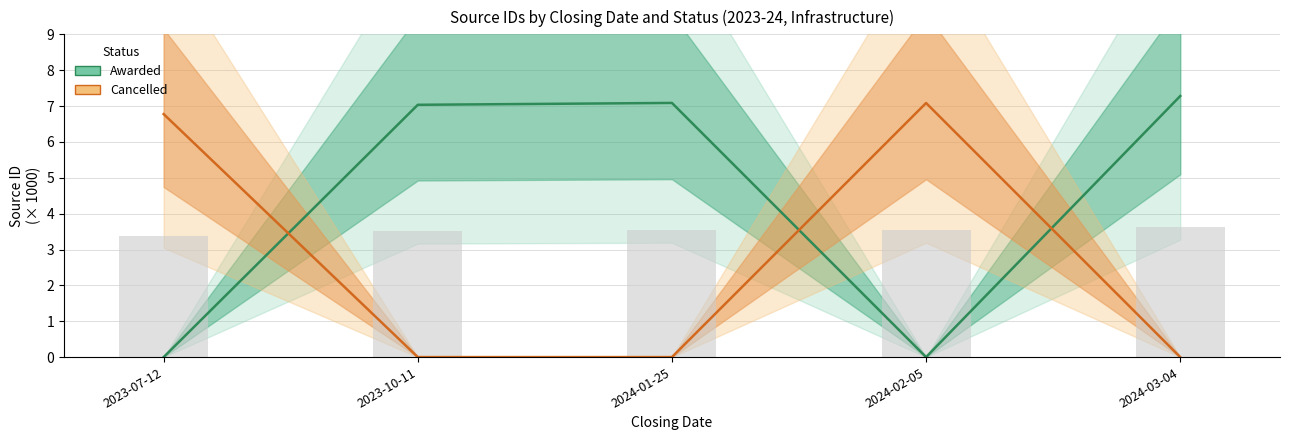

True or false: Cancelled has a value of 7.1 at 2024-02-05.

True